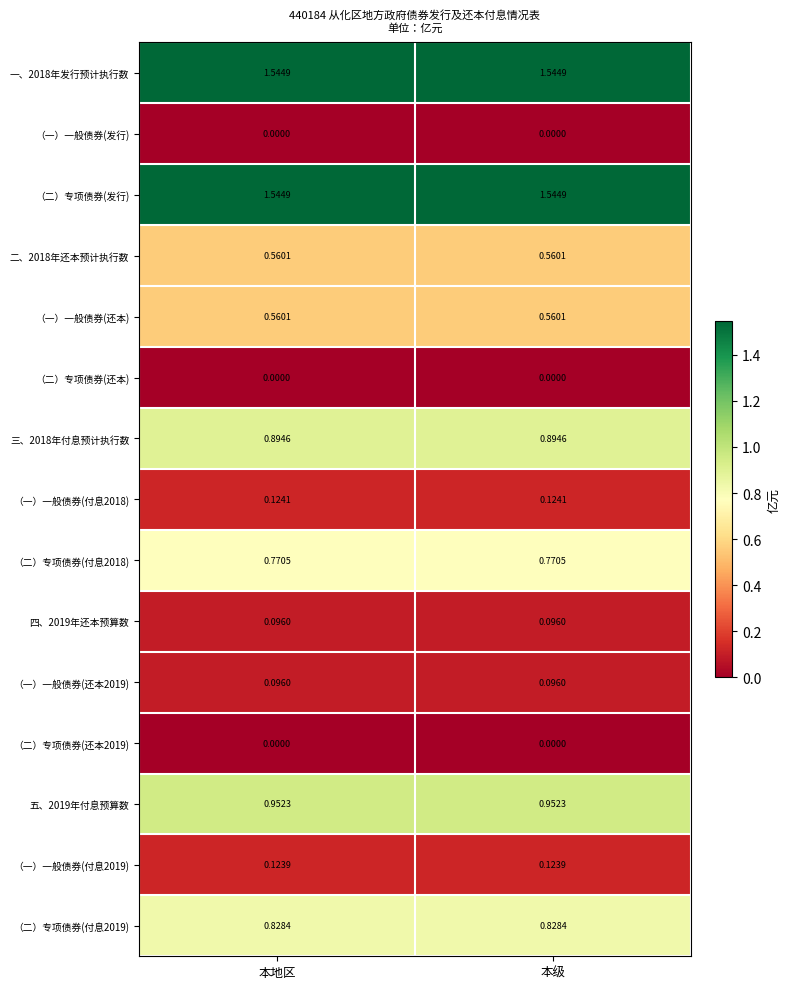

Is the value of （二）专项债券(付息2018) at 本地区 greater than the value of （一）一般债券(还本2019) at 本级?

Yes